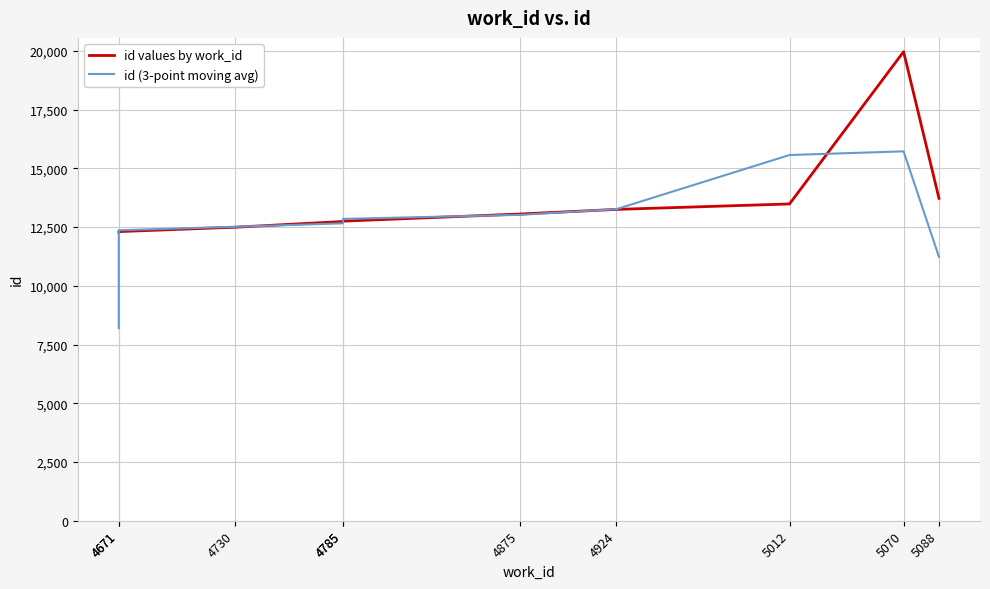

How many interior local peaks does the id (3-point moving avg) series have?

1